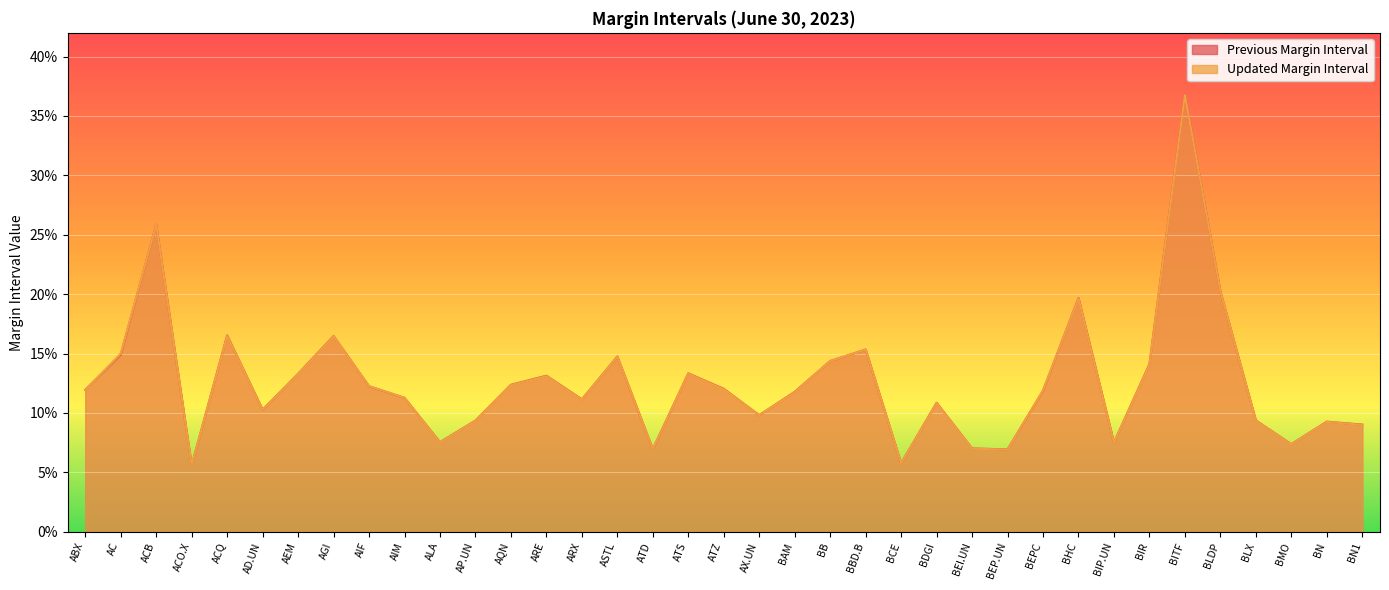

True or false: Previous Margin Interval and Updated Margin Interval intersect in this chart.

True